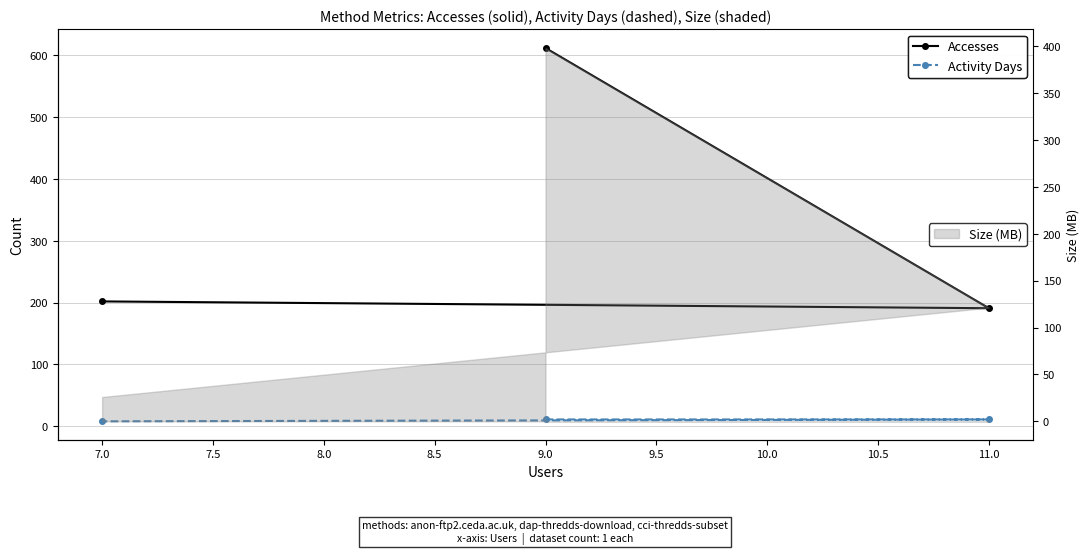

What is the value of the Accesses point at the 3rd from the left?

202